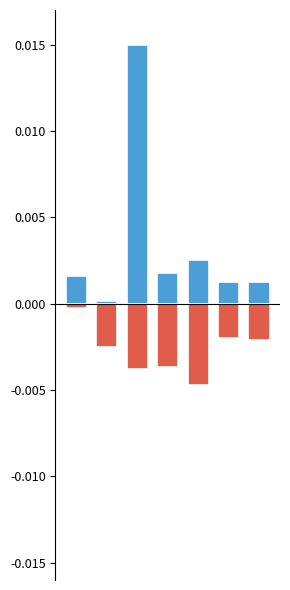

Is it true that Обед equals -0.0 at 0?

True